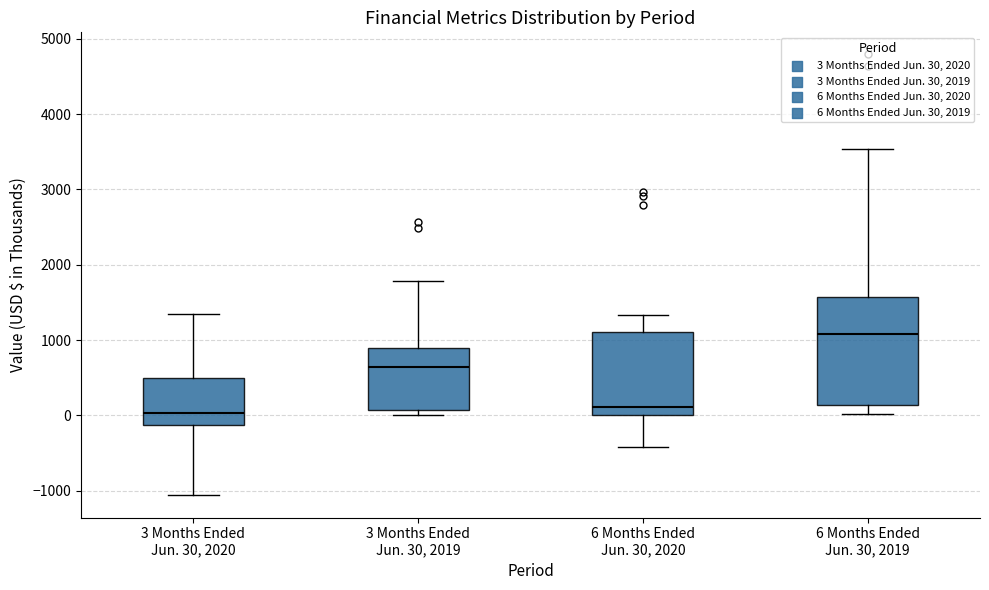

Reading left to right, read every box against the y-axis: the position of its median line, the range the box covers, and the ends of its whiskers. The values are not printed on the chart, so give them approximately, as read against the axis.

3 Months Ended Jun. 30, 2020: median 0, box -100 to 500, whiskers -1100 to 1300
3 Months Ended Jun. 30, 2019: median 600, box 100 to 900, whiskers 0 to 1800
6 Months Ended Jun. 30, 2020: median 100, box 0 to 1100, whiskers -400 to 1300
6 Months Ended Jun. 30, 2019: median 1100, box 100 to 1600, whiskers 0 to 3500